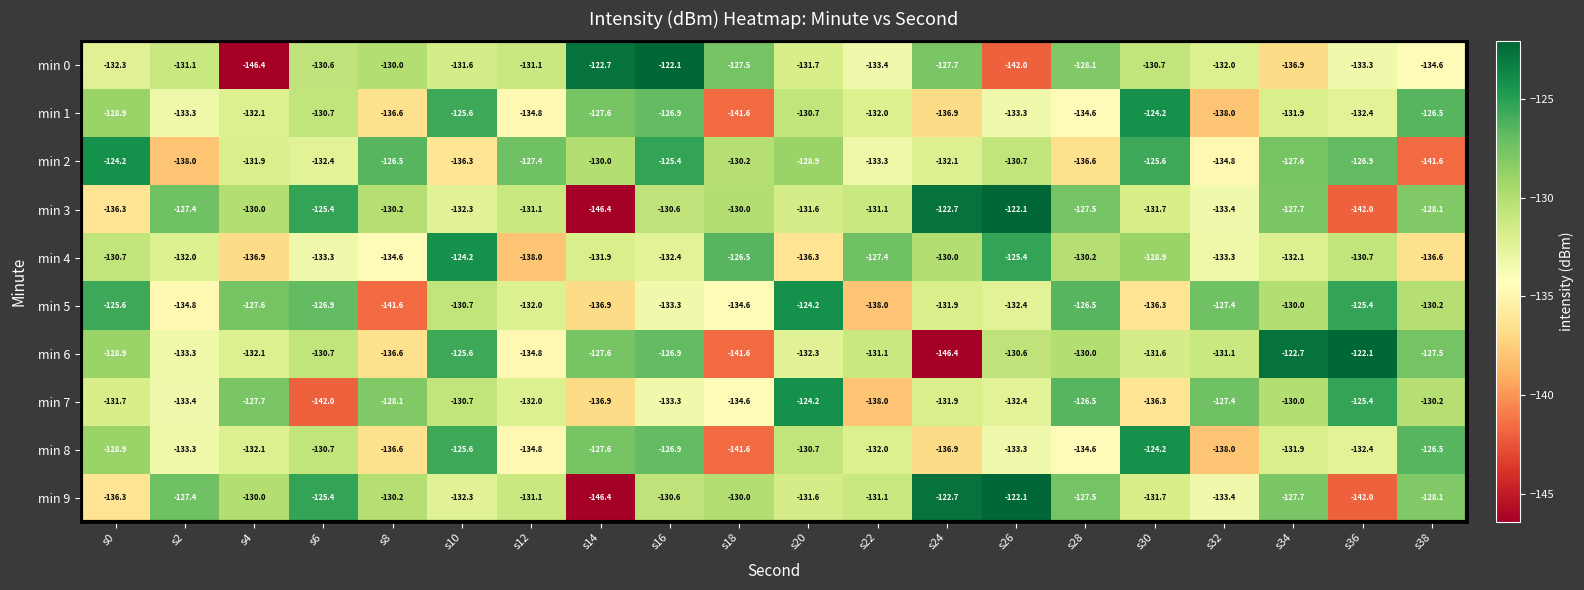

Is it true that min 5 equals -198.2 at s20?

False